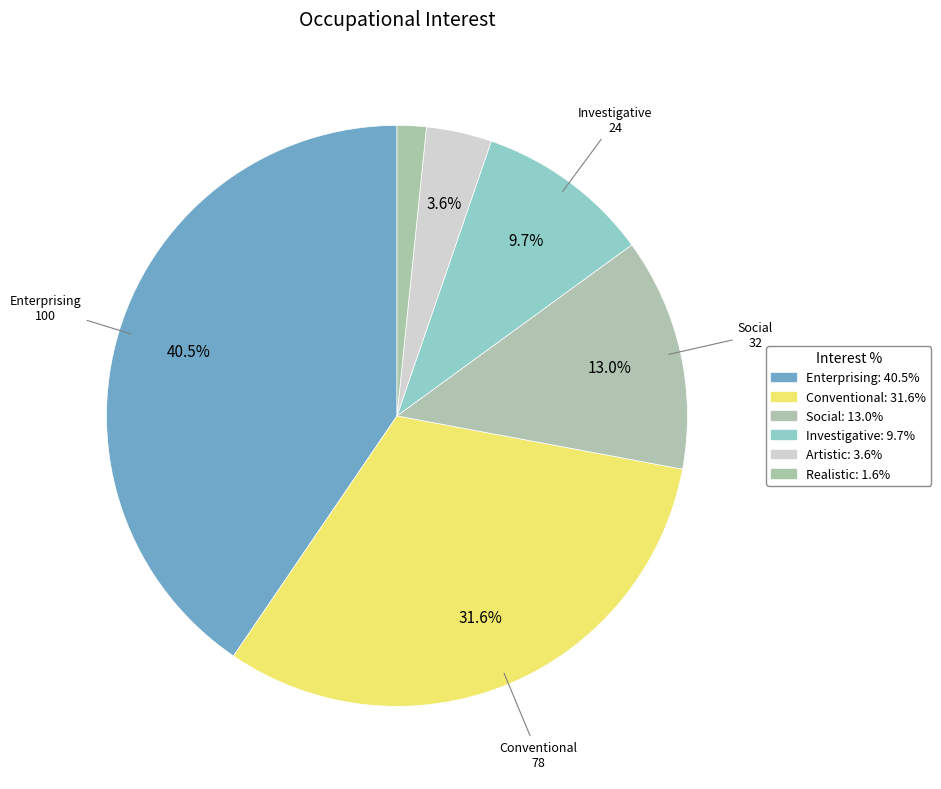

How many segments does this pie chart have?

6